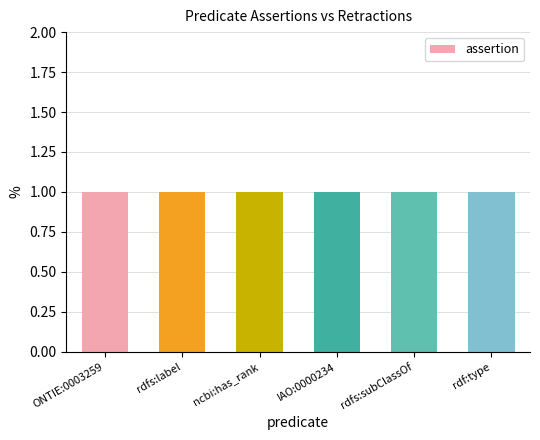

The value of assertion at rdf:type is 0. True or false?

False